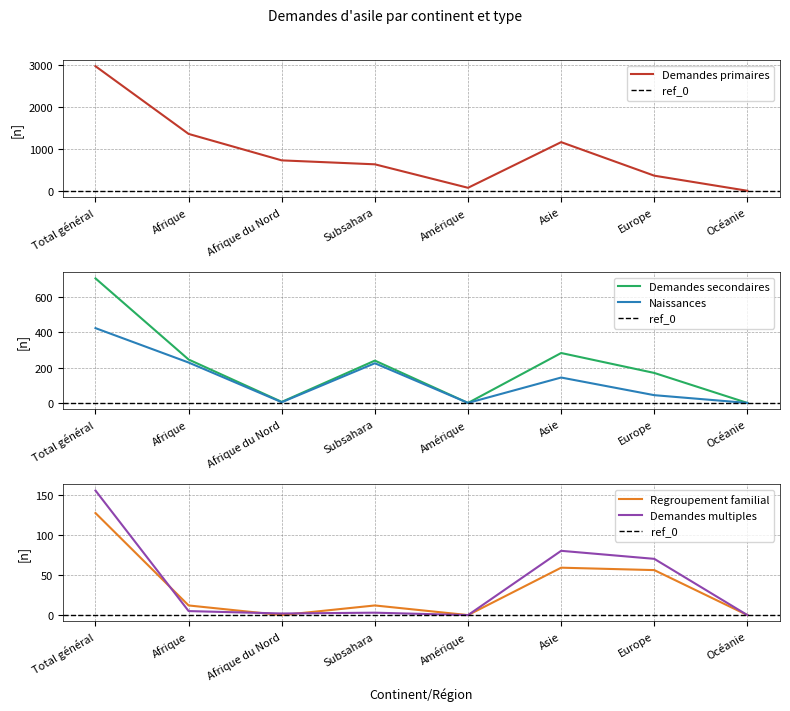

True or false: Regroupement familial and Demandes secondaires cross at least once.

False